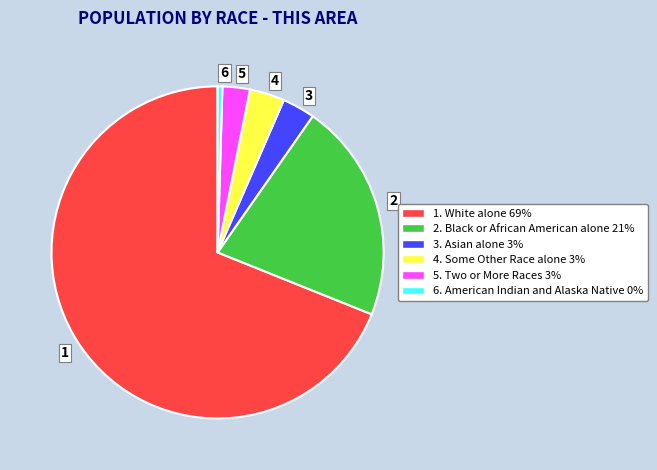

Count the number of slices in the pie.

6